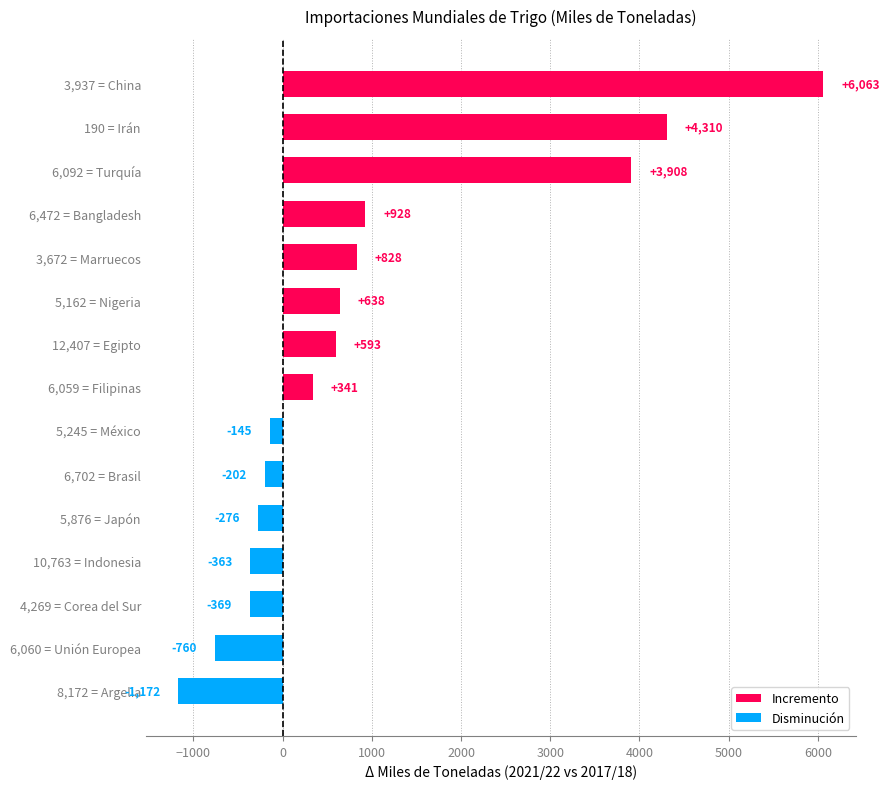

Does the chart contain stacked bars?

No